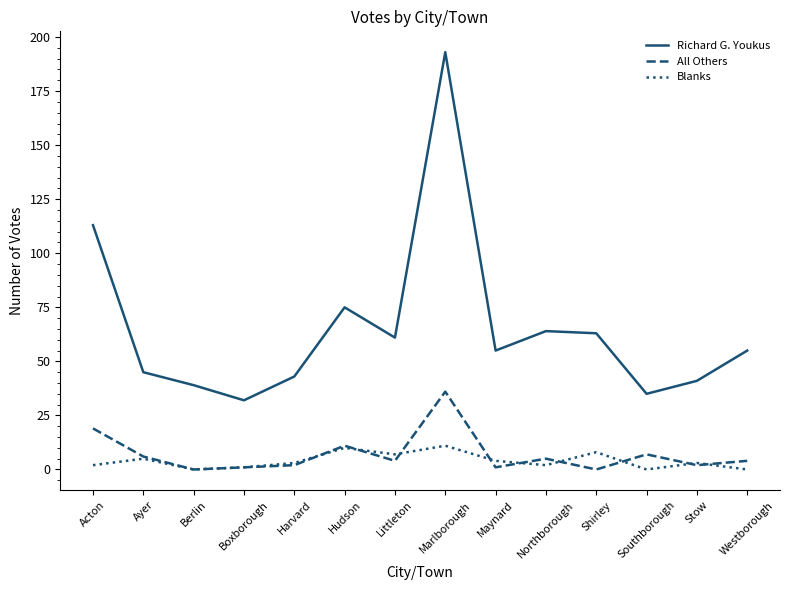

List the series in order of their peak value, lowest first.

Blanks, All Others, Richard G. Youkus